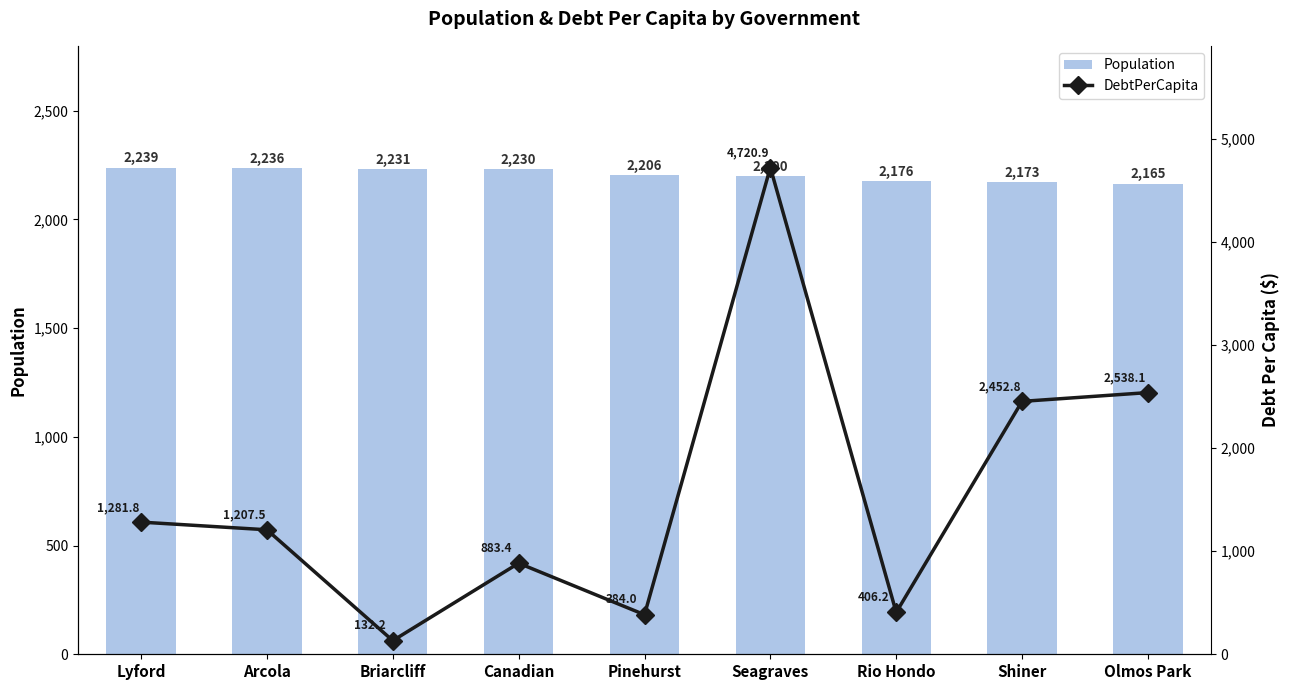

What is the spread (max minus min) of values at Seagraves?

2520.9